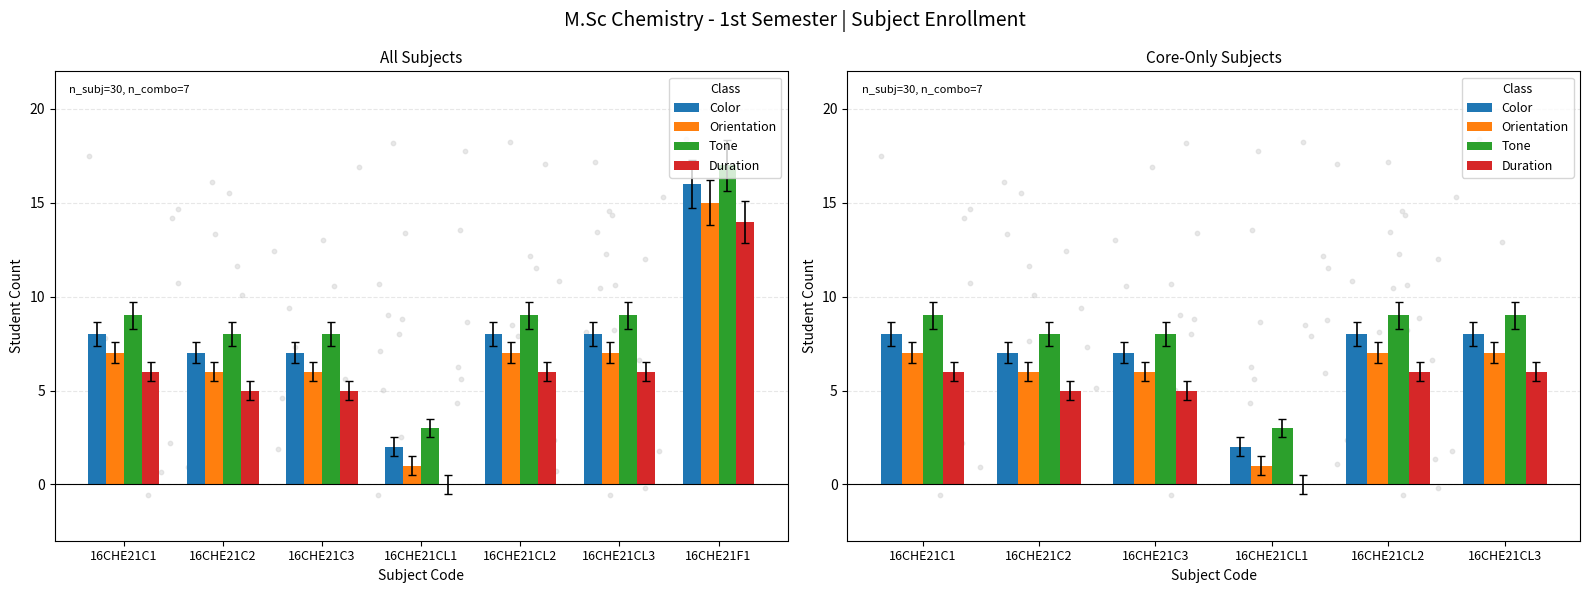

Is the value of Orientation at 16CHE21C2 greater than the value of Color at 16CHE21C3?

No